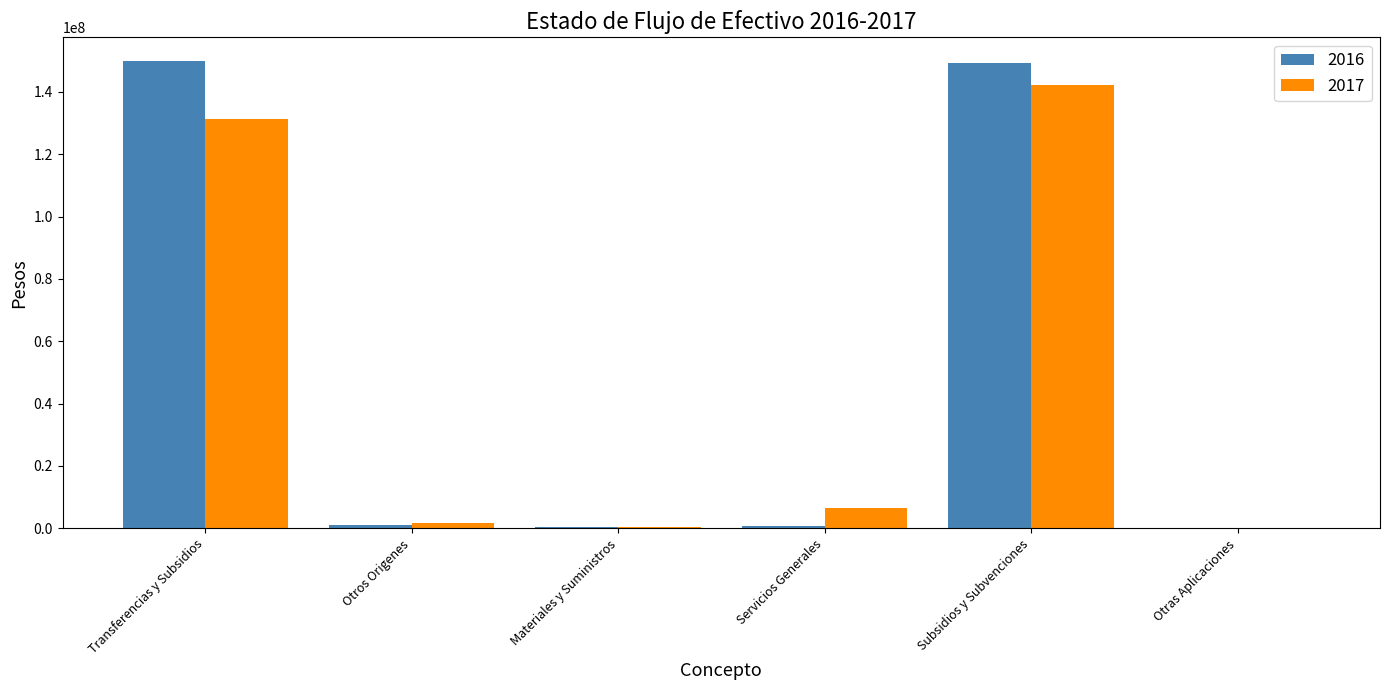

Count the number of categories in the chart.

6